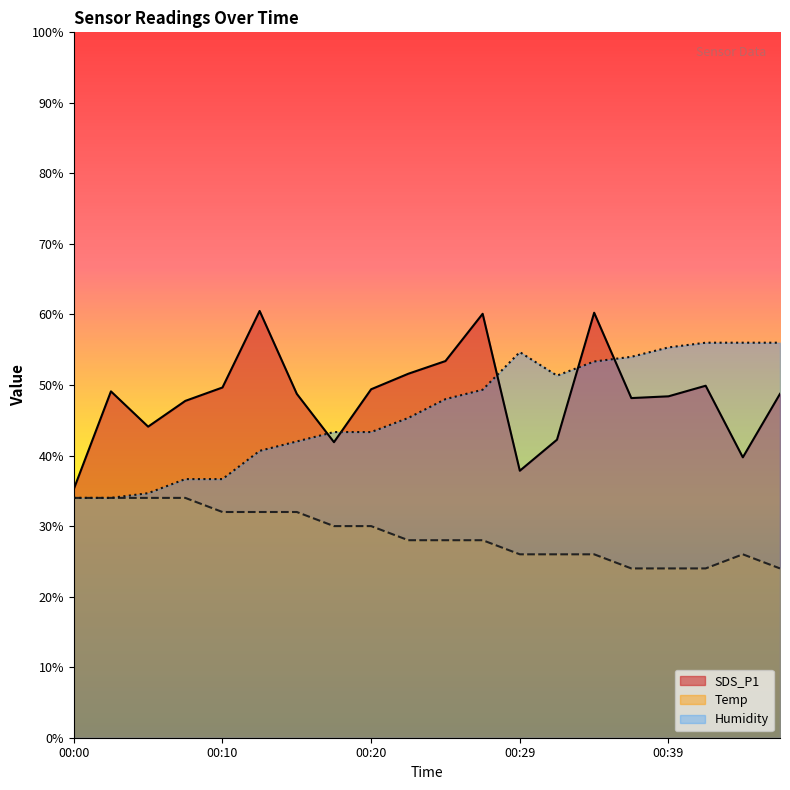

True or false: Temp and Humidity intersect in this chart.

True